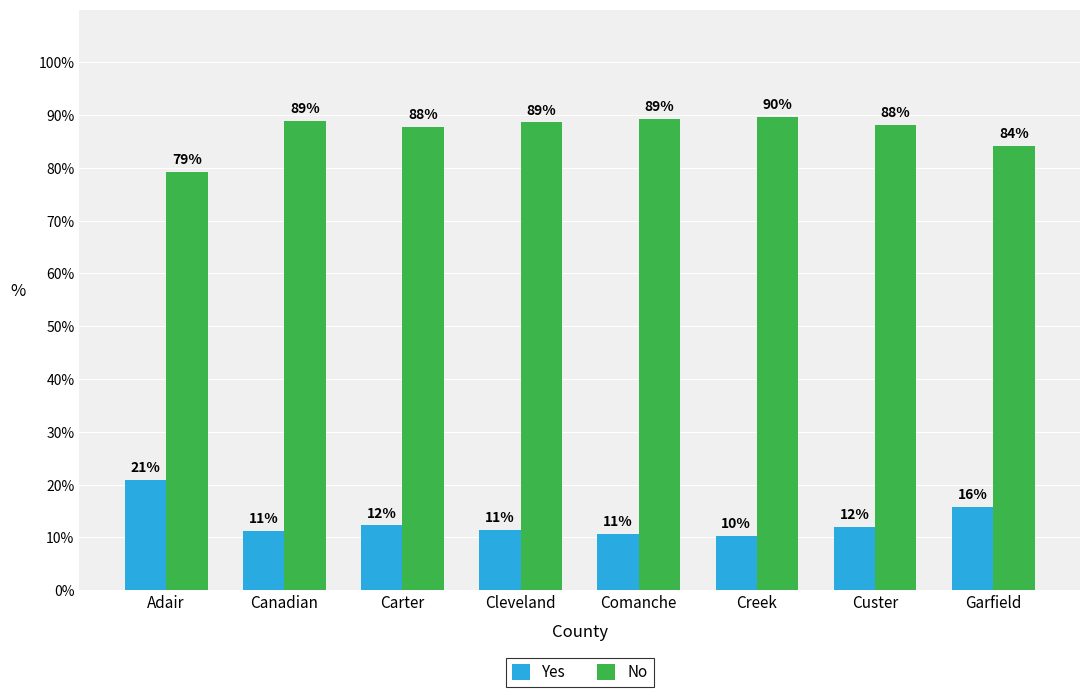

Reading left to right, what are all the values shown in this chart?

Yes: 0.2	0.1	0.1	0.1	0.1	0.1	0.1	0.2
No: 0.8	0.9	0.9	0.9	0.9	0.9	0.9	0.8